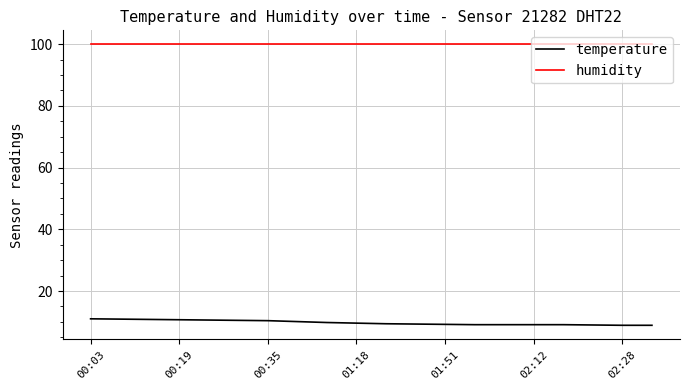

What is the minimum value shown in the chart?

8.9